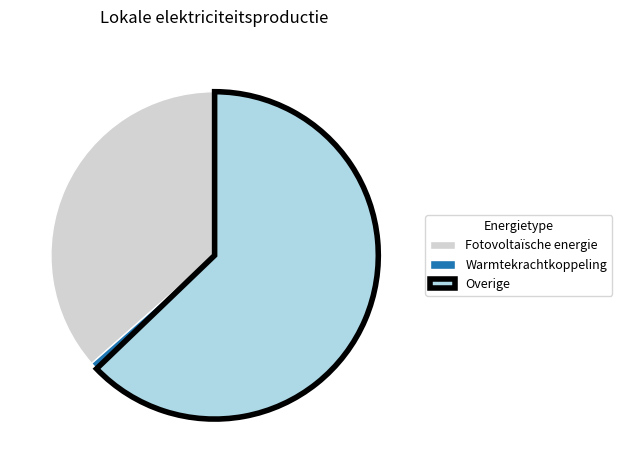

Is there any slice that represents more than half of the pie?

Yes